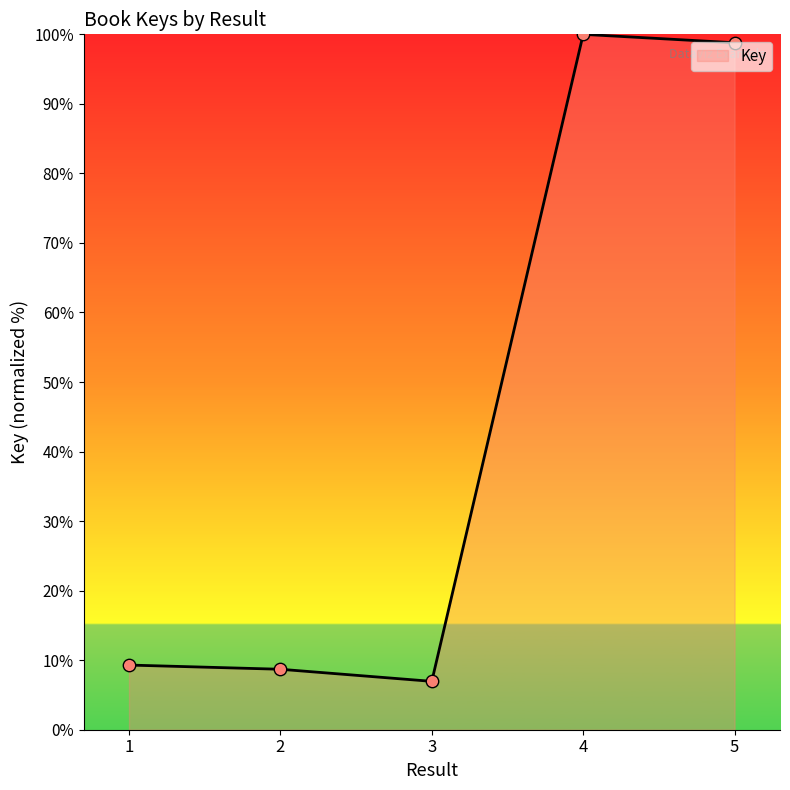

Between 3 and 1, which is larger?

1